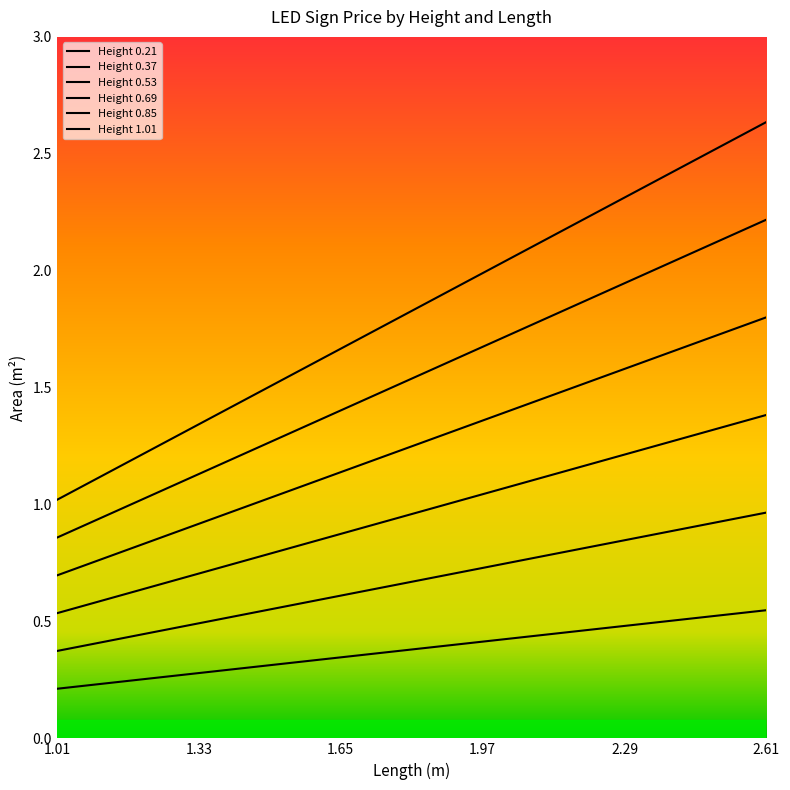

True or false: Height 0.21 has more than 1 points higher than both neighbors.

False